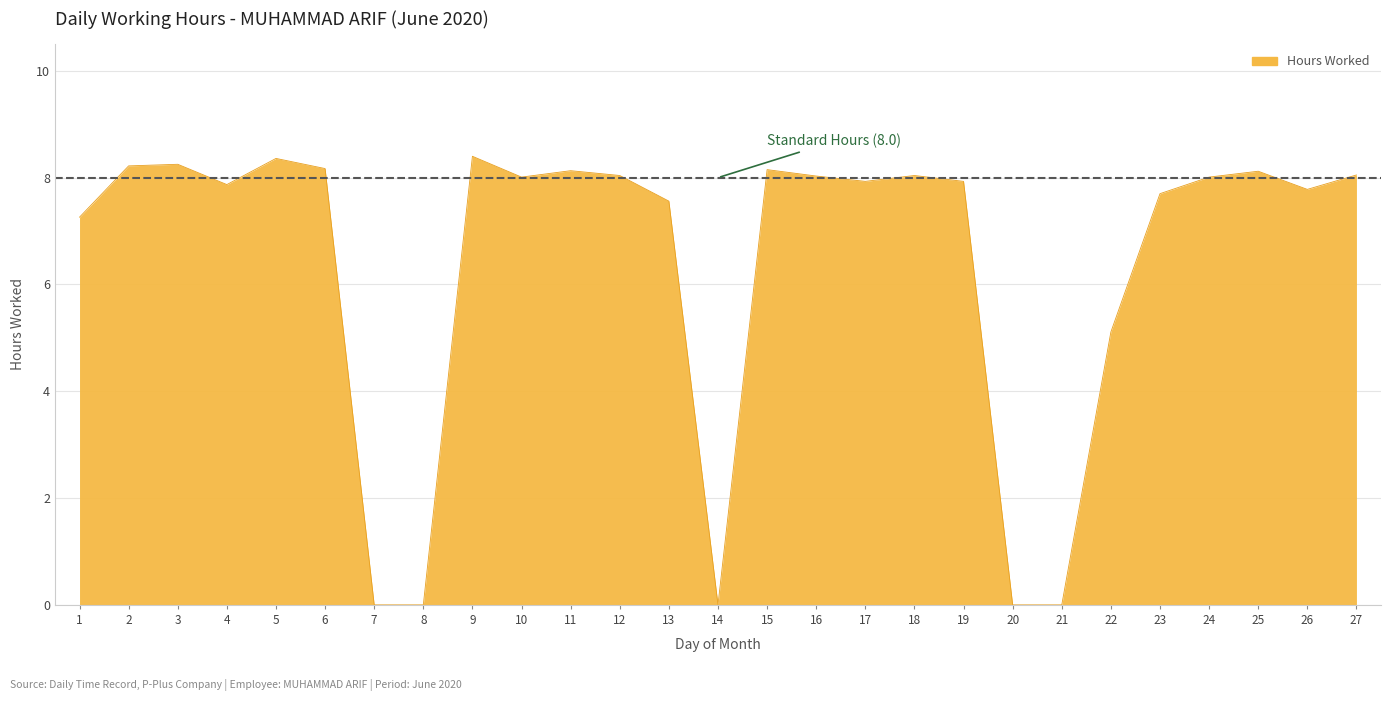

Where is the data nearest to the value 4?

22